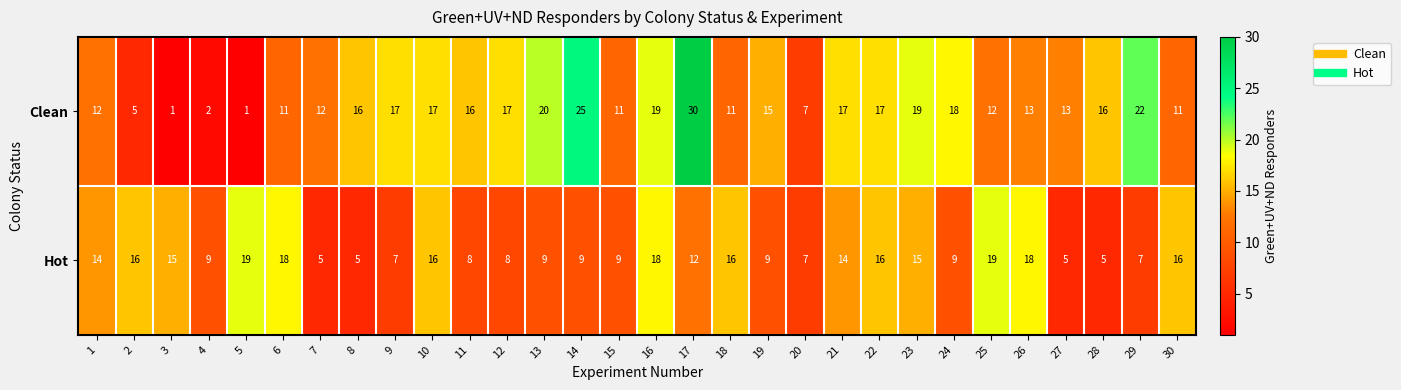

List the series in order of their overall mean, highest first.

Clean, Hot